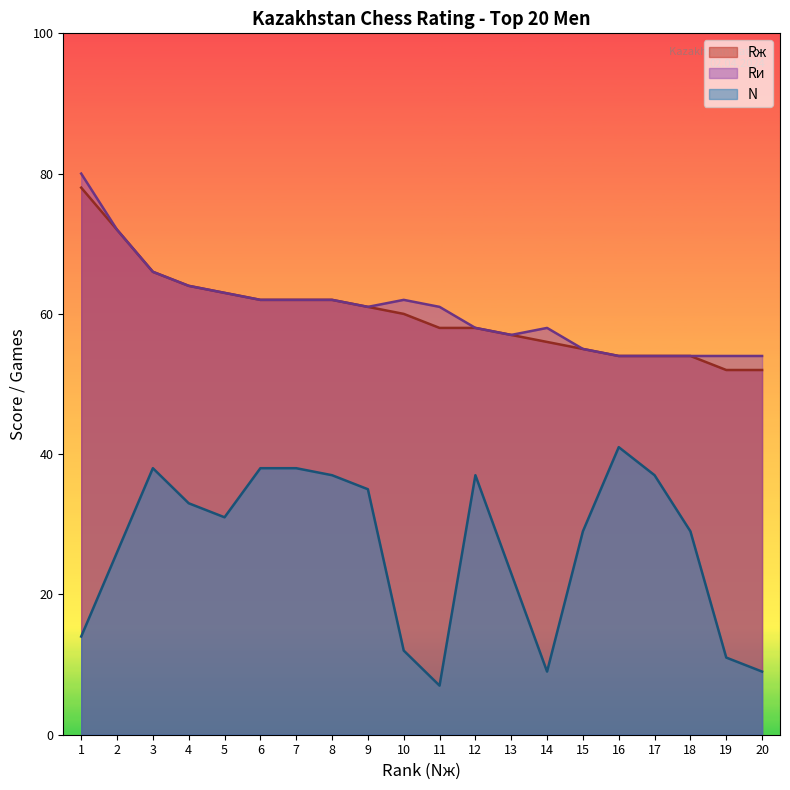

Reading right to left, transcribe all the data shown in this chart.

Rж: 52	52	54	54	54	55	56	57	58	58	60	61	62	62	62	63	64	66	72	78
Rи: 54	54	54	54	54	55	58	57	58	61	62	61	62	62	62	63	64	66	72	80
N: 9	11	29	37	41	29	9	23	37	7	12	35	37	38	38	31	33	38	26	14